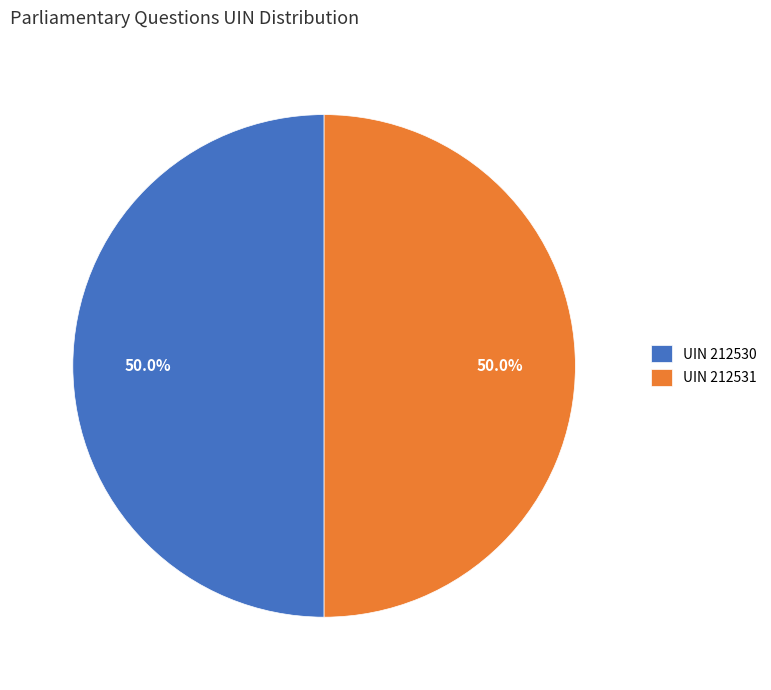

How much of the chart is everything except UIN 212530?

50.0%